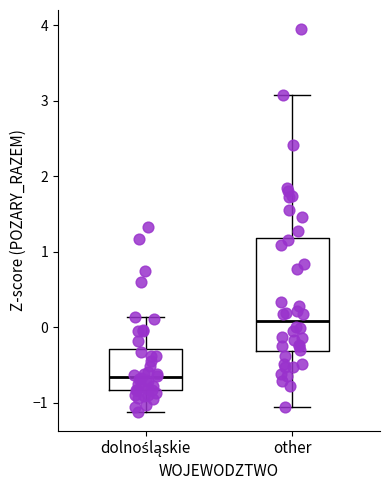

Reading left to right, transcribe this box plot: for each box, give where its median line is, the range the box spans, and where its two whiskers end, as read against the y-axis. The values are not printed on the chart, so give them approximately, as read against the axis.

dolnośląskie: median -0.7, box -0.8 to -0.3, whiskers -1.1 to 0.1
other: median 0.1, box -0.3 to 1.2, whiskers -1.0 to 3.1